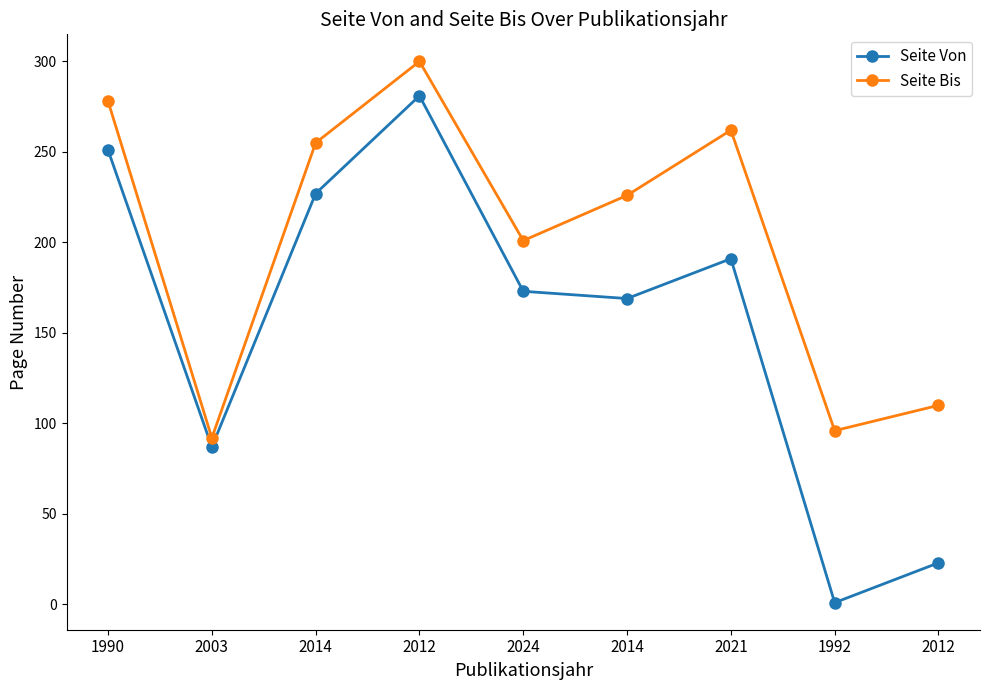

How many series are shown in this chart?

2